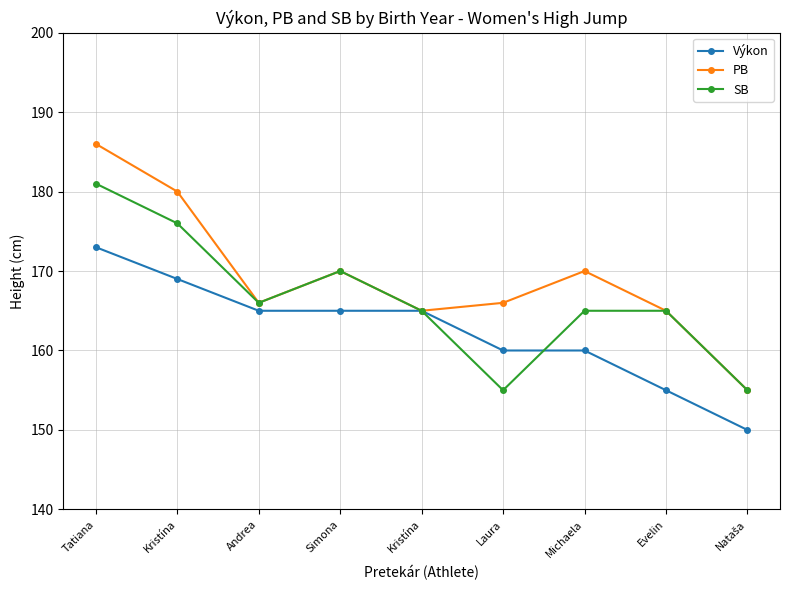

What is the maximum value shown in the chart?

186